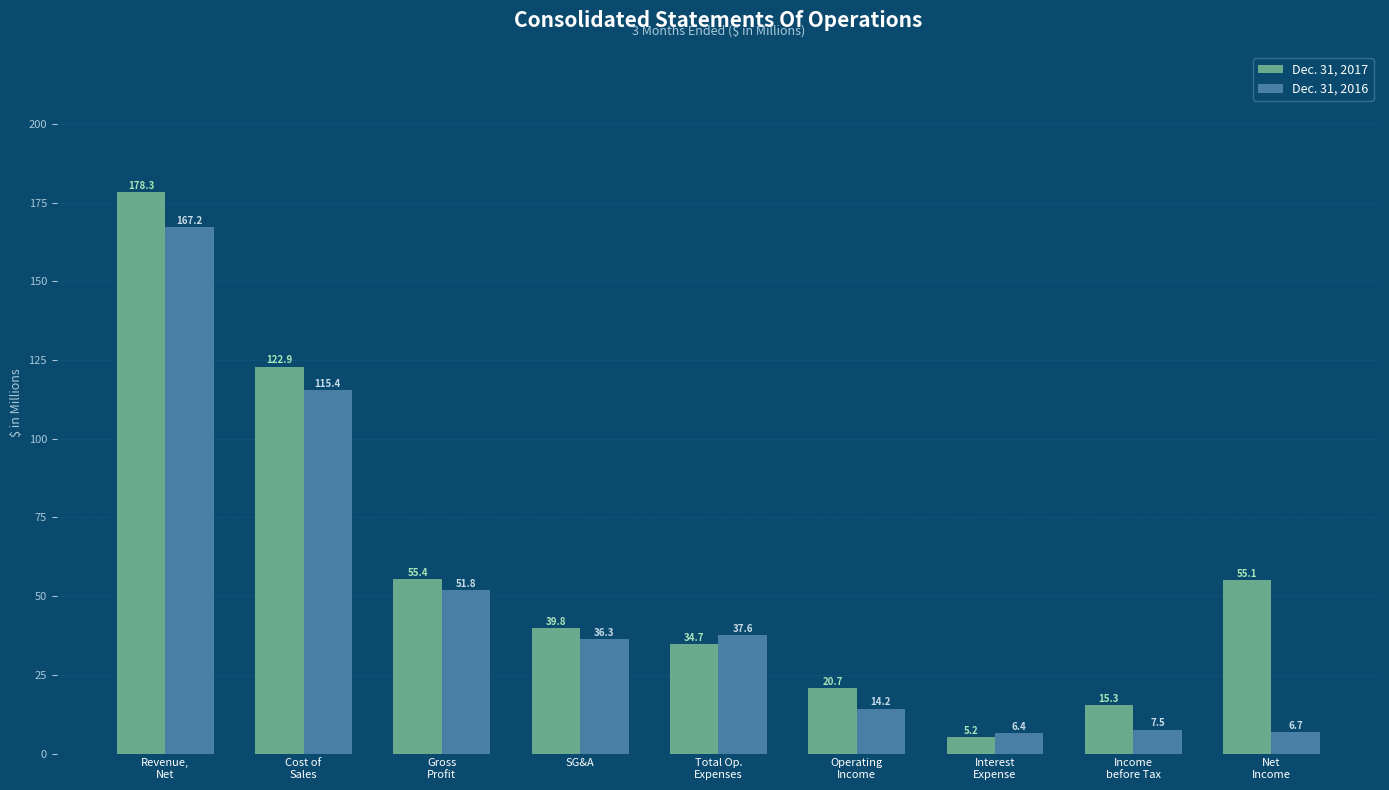

Reading right to left, list all the values displayed in this chart.

Dec. 31, 2017: 55.1	15.3	5.2	20.7	34.7	39.8	55.4	122.9	178.3
Dec. 31, 2016: 6.7	7.5	6.4	14.2	37.6	36.3	51.8	115.4	167.2